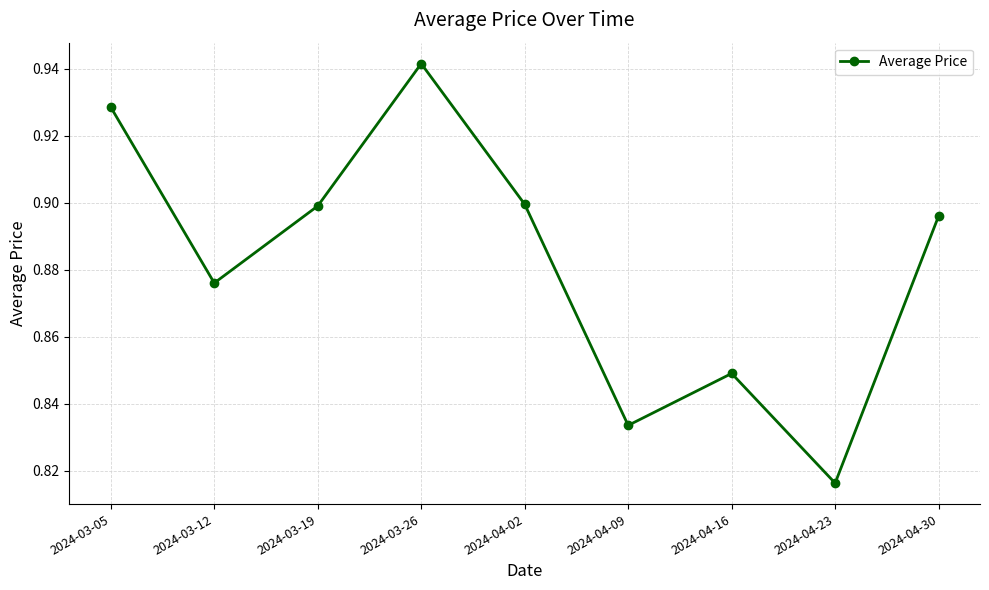

What is the sum of the values at 2024-03-12 and 2024-03-05?

1.8